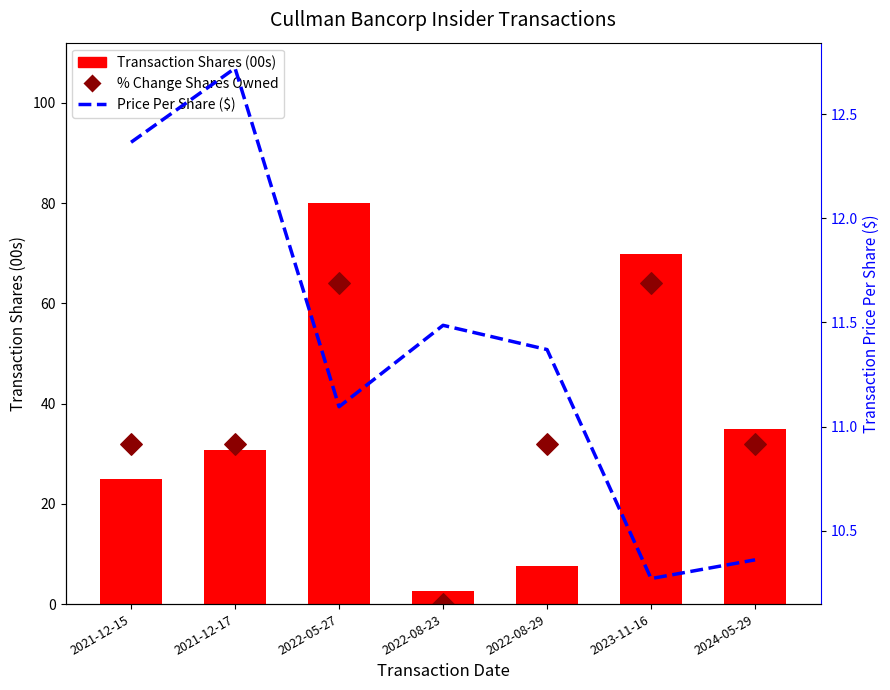

Which series has the largest Y range (max minus min)?

Transaction Shares (00s)